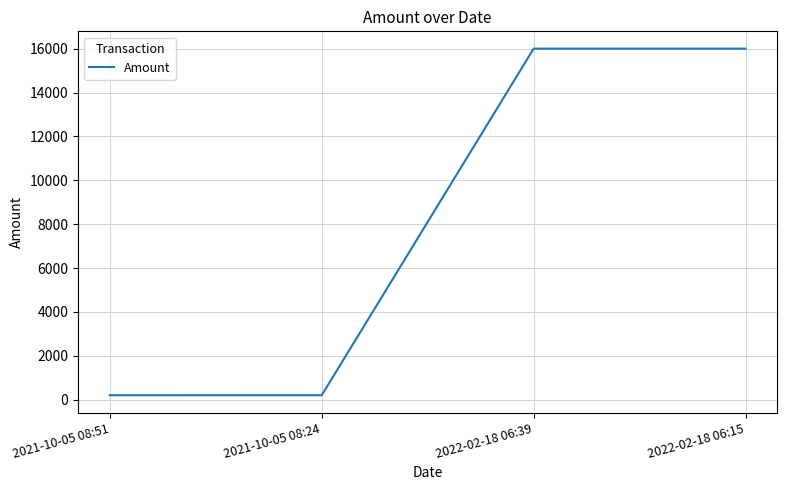

Count the number of data series in this chart.

1